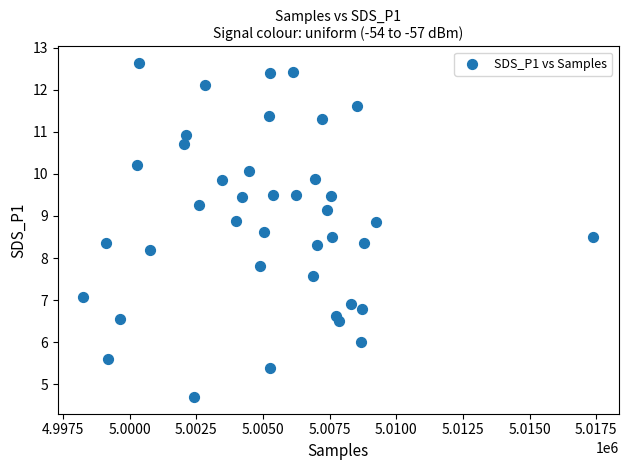

What is the range of X values (max minus min)?

19128.0